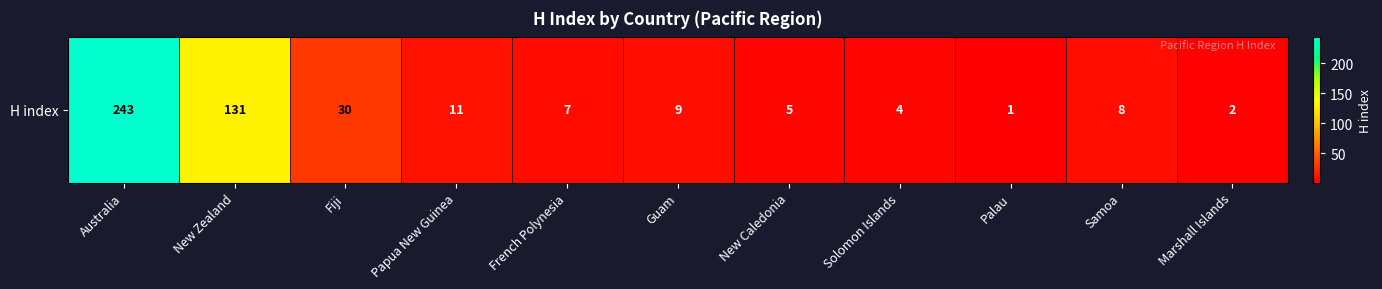

The value at Samoa is 8. True or false?

True